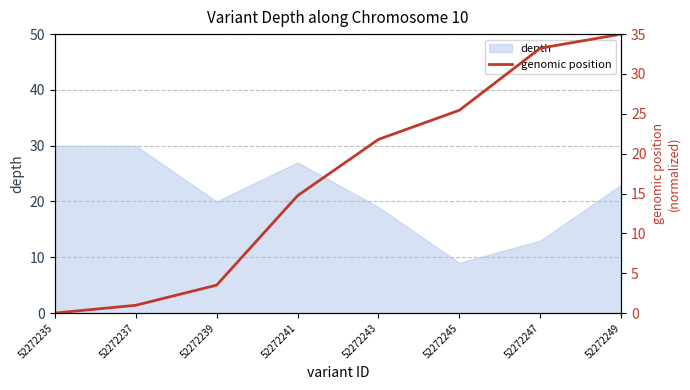

The depth series shows 8 at 52272237. True or false?

False